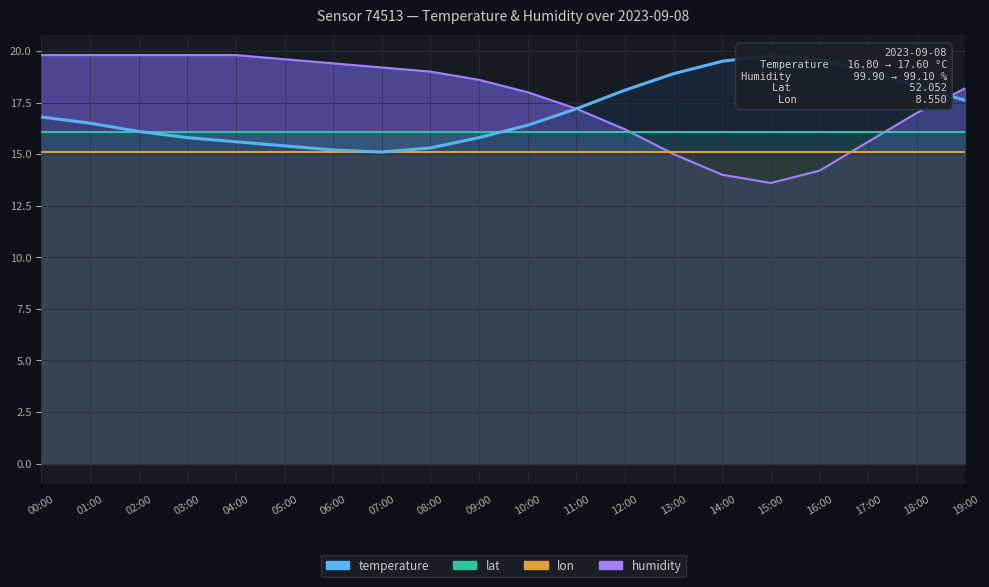

Which series has the widest spread of values?

humidity